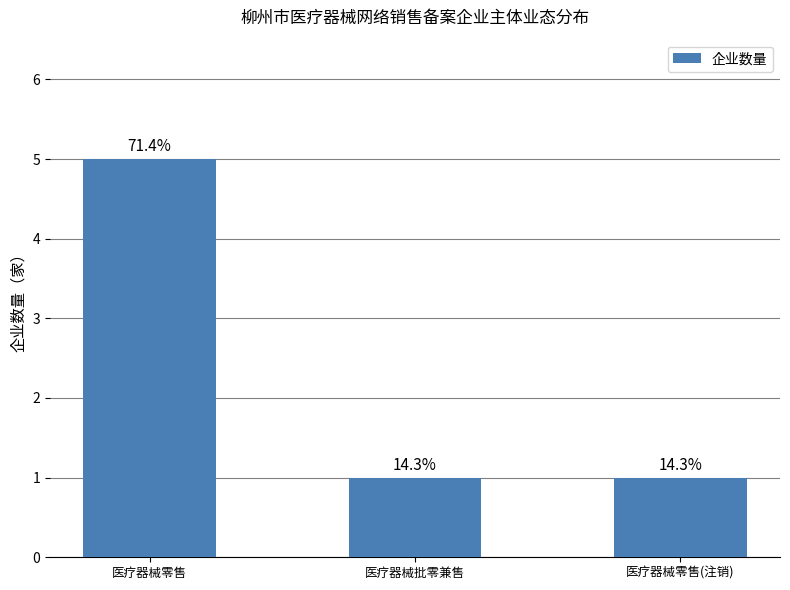

Reading left to right, extract all data points from this chart.

医疗器械零售=5	医疗器械批零兼售=1	医疗器械零售(注销)=1